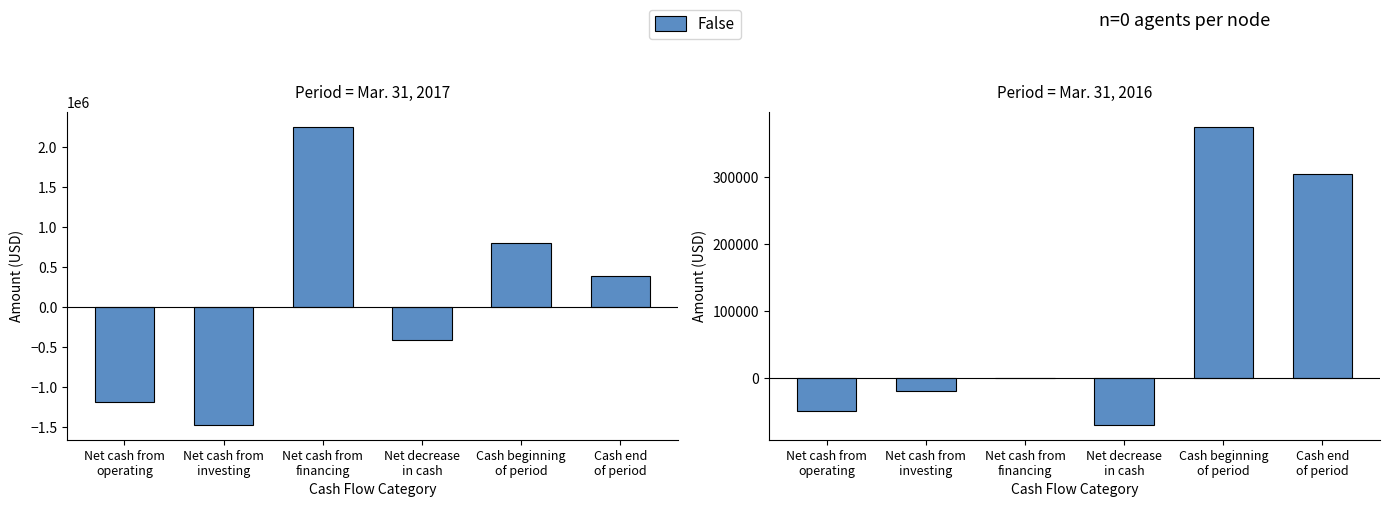

Which category has the highest value across all series?

Cash beginning
of period